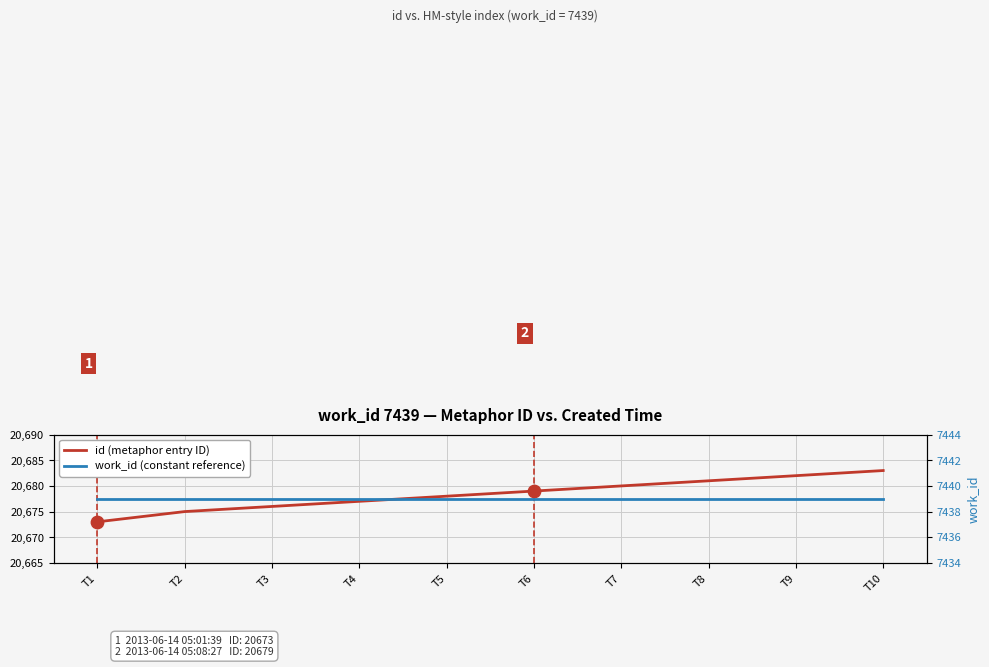

Which series has the widest spread of Y values?

id (metaphor entry ID)